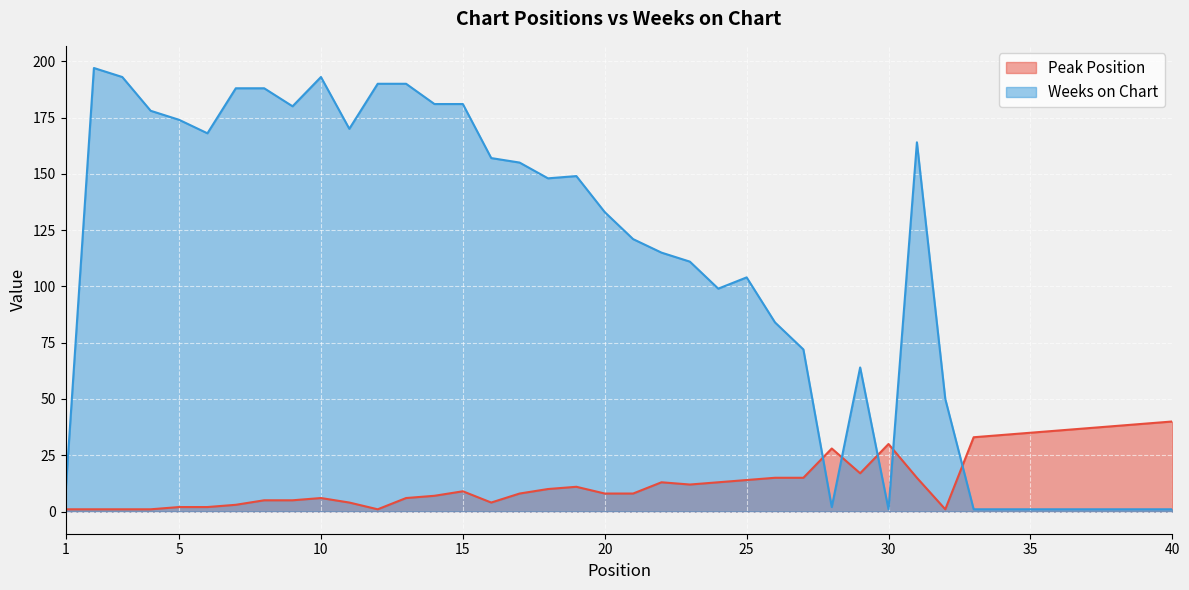

At which label is Peak Position closest to 20?

29